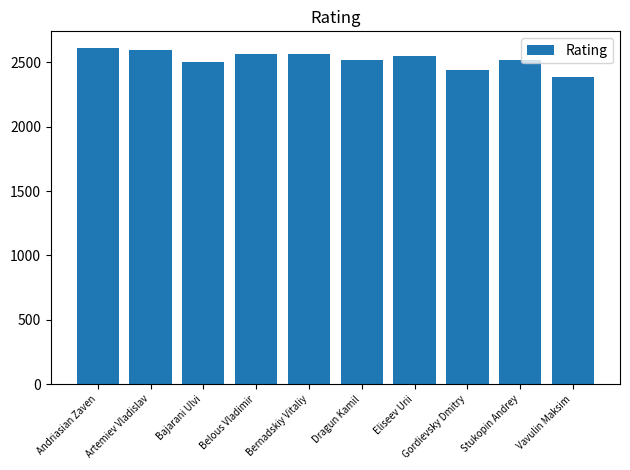

What is the maximum value shown in the chart?

2611